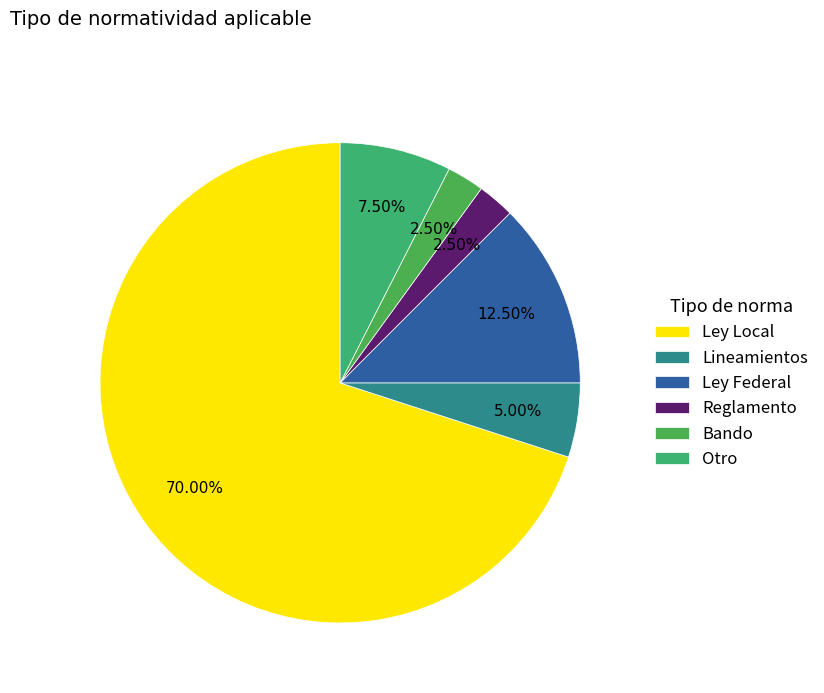

Count the number of slices in the pie.

6